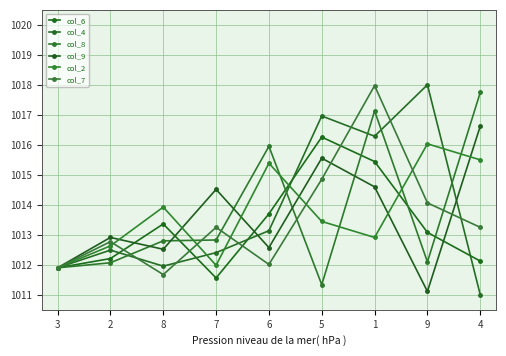

Is this an area chart (filled region under the line)?

No